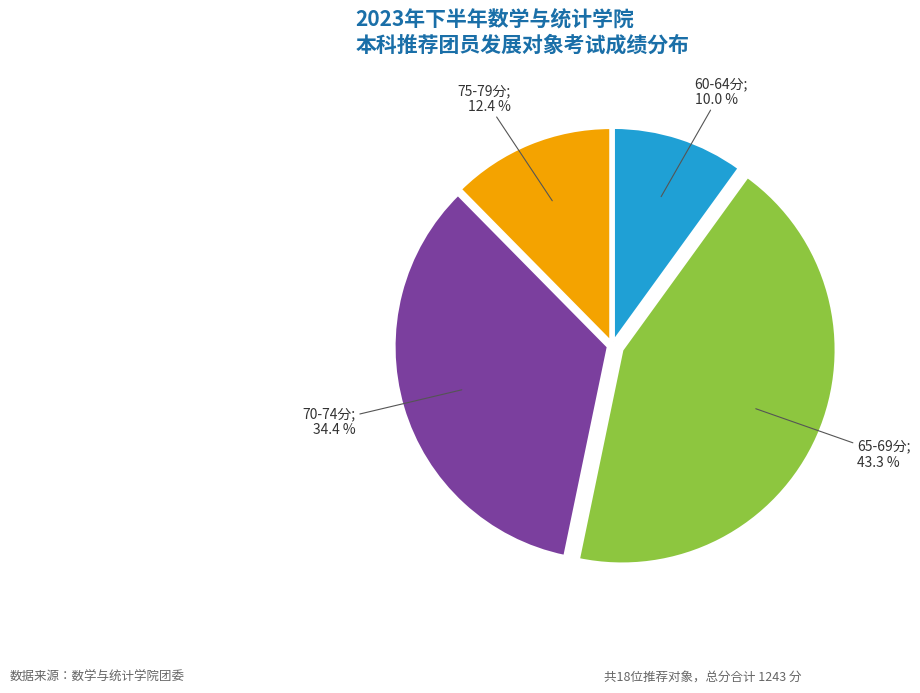

Is there any slice that represents more than half of the pie?

No